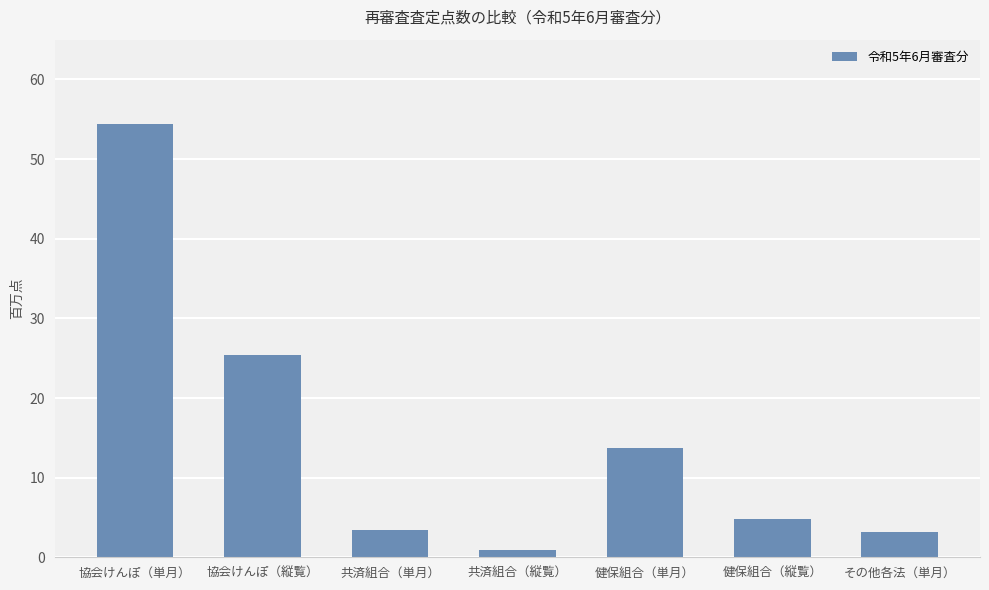

Does the chart contain any negative values?

No